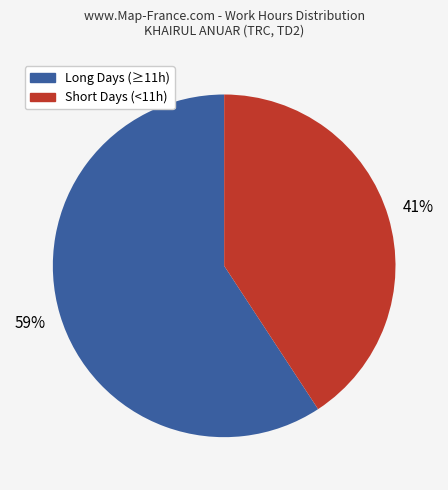

How many segments does this pie chart have?

2